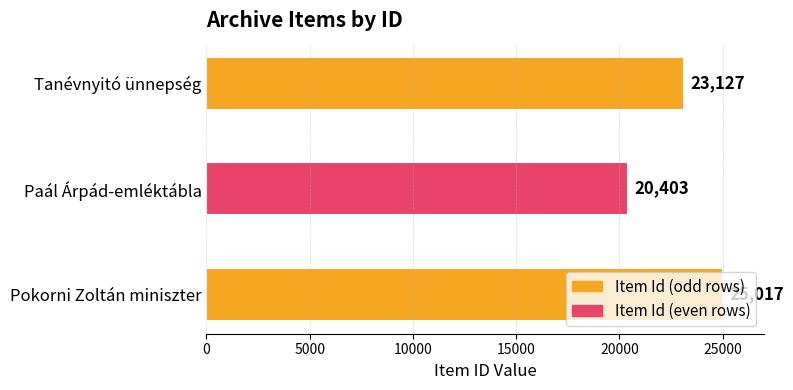

Which label corresponds to the largest value in the chart?

Pokorni Zoltán miniszter